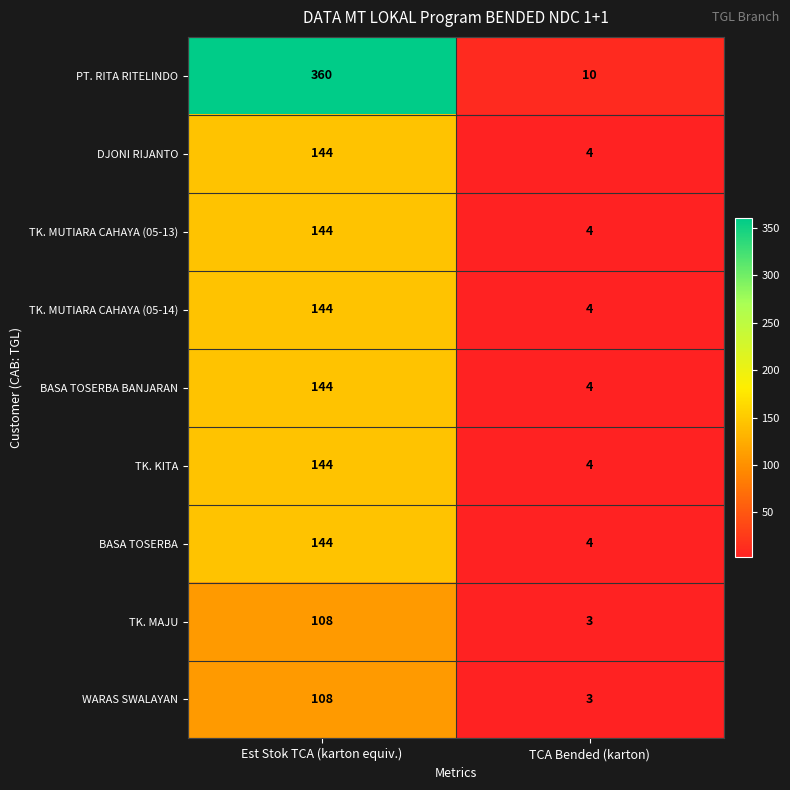

At how many categories does at least one series exceed 157?

1